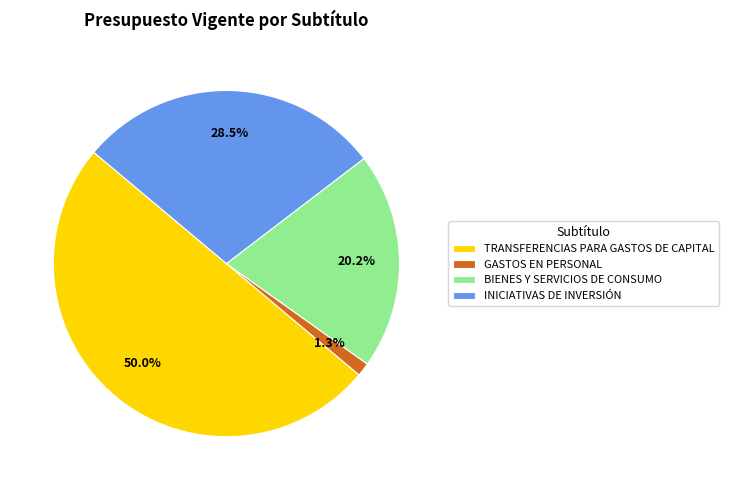

Which slice is the smallest?

GASTOS EN PERSONAL